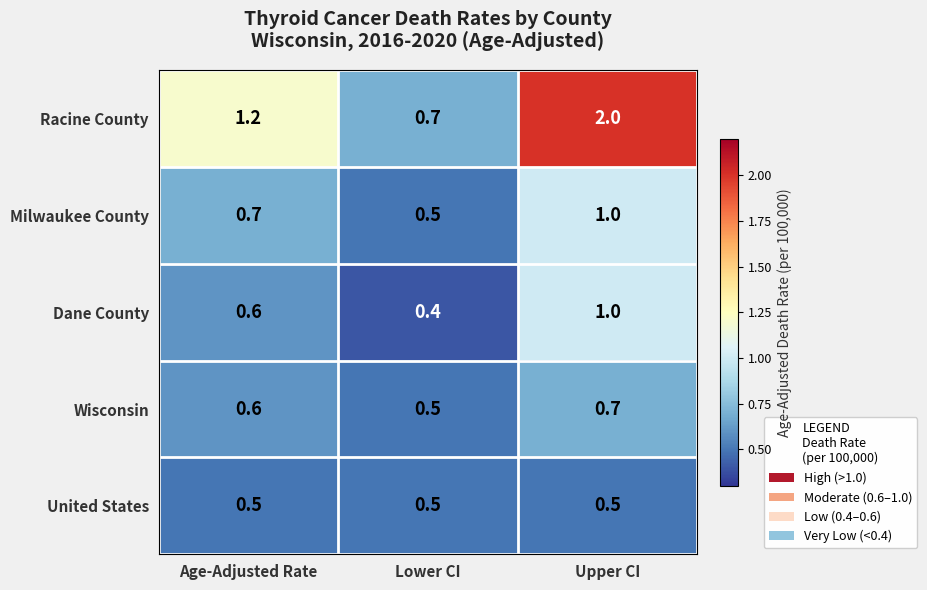

How many distinct data groups are displayed?

5